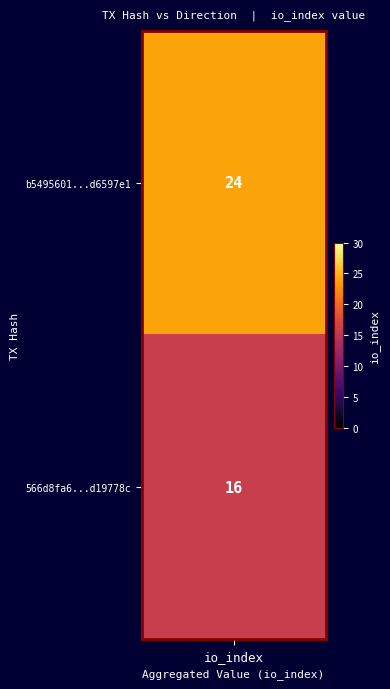

Which series has the largest range (max minus min)?

b5495601340eae4e7eca853a01001193d6597e1